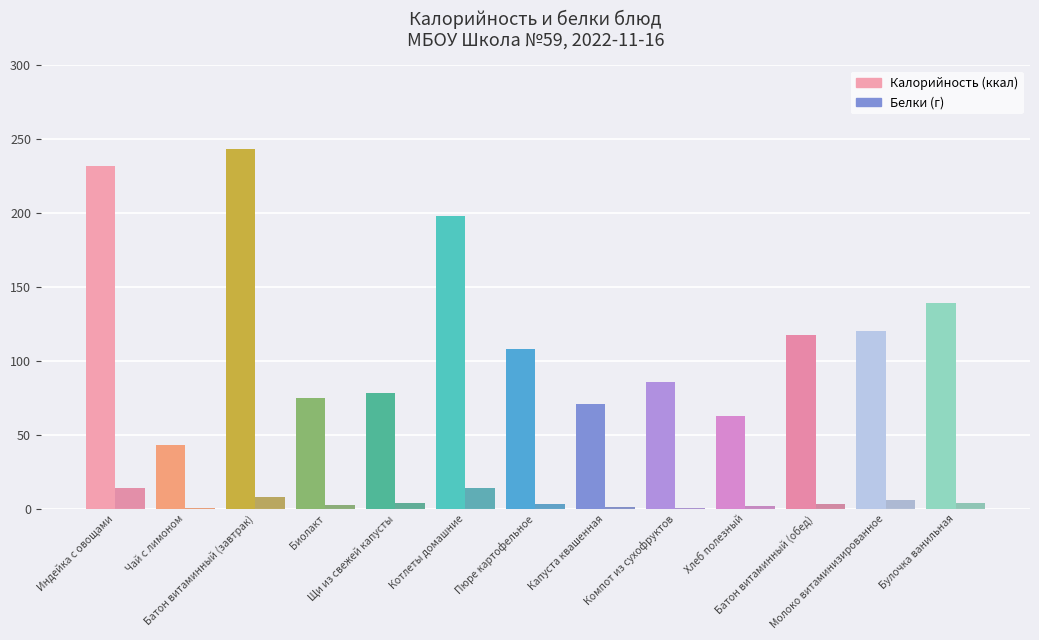

Reading left to right, extract all data points from this chart.

Калорийность: Индейка с овощами=232.0	Чай с лимоном=43.0	Батон витаминный (завтрак)=243.4	Биолакт=75.0	Щи из свежей капусты=78.0	Котлеты домашние=198.0	Пюре картофельное=108.0	Капуста квашенная=71.0	Компот из сухофруктов=86.0	Хлеб полезный=63.0	Батон витаминный (обед)=117.6	Молоко витаминизированное=120.0	Булочка ванильная=139.0
Белки: Индейка с овощами=13.8	Чай с лимоном=0.3	Батон витаминный (завтрак)=7.7	Биолакт=2.8	Щи из свежей капусты=4.0	Котлеты домашние=13.8	Пюре картофельное=3.1	Капуста квашенная=1.1	Компот из сухофруктов=0.6	Хлеб полезный=2.1	Батон витаминный (обед)=3.4	Молоко витаминизированное=6.0	Булочка ванильная=3.8